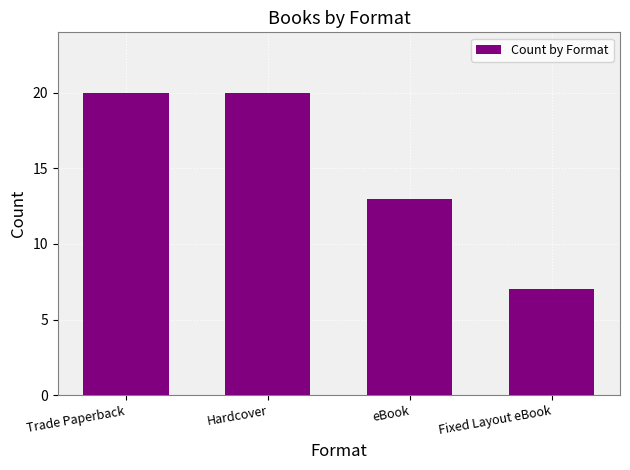

Are the bars grouped side by side (vs. stacked)?

No